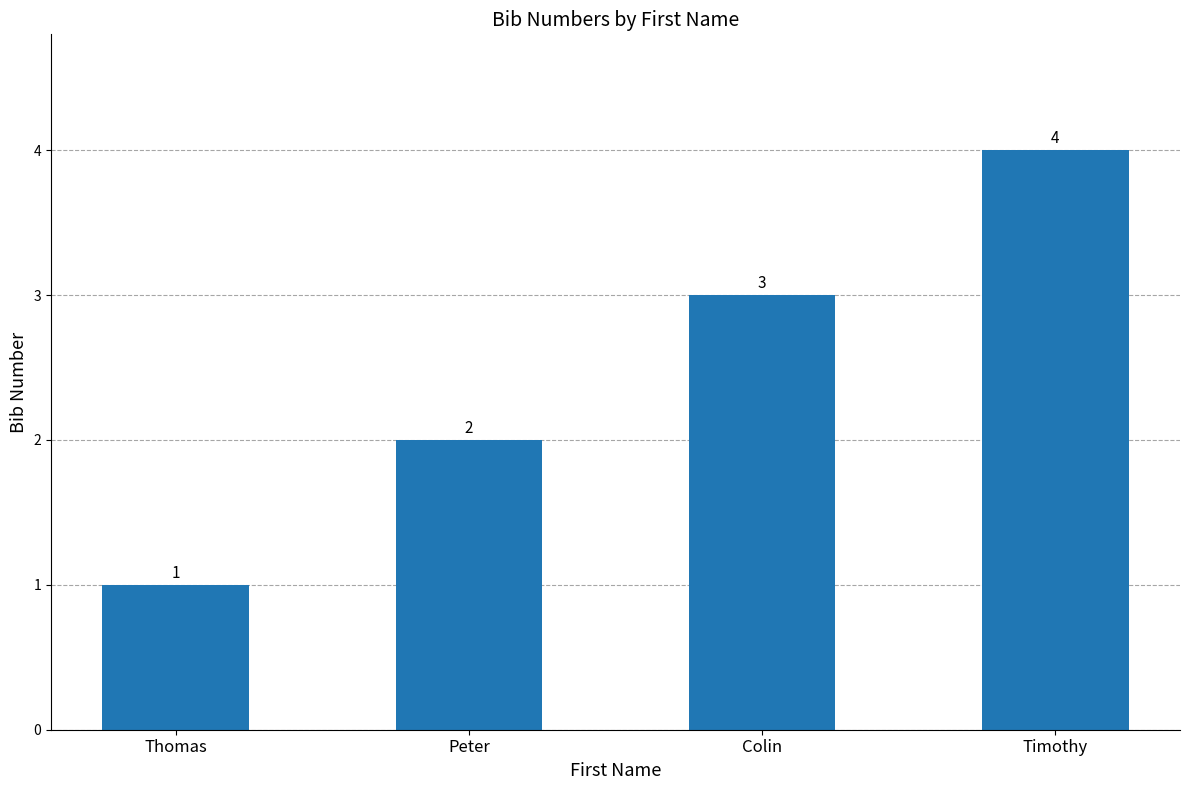

What is the sum of all values?

10